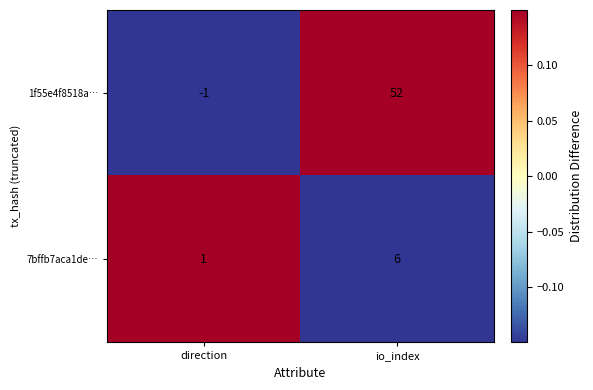

At which label is 7bffb7aca1de… closest to 3?

direction